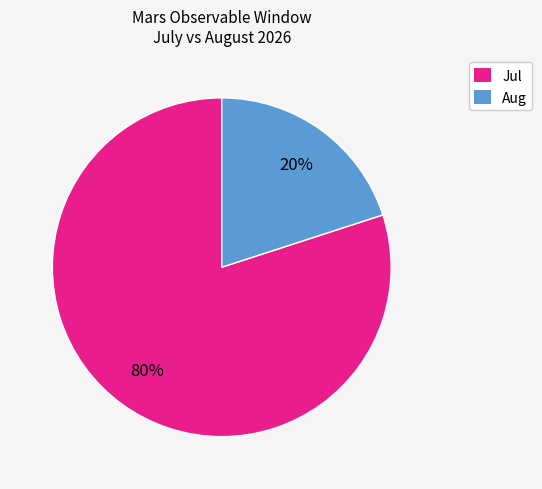

How many slices are in this pie chart?

2